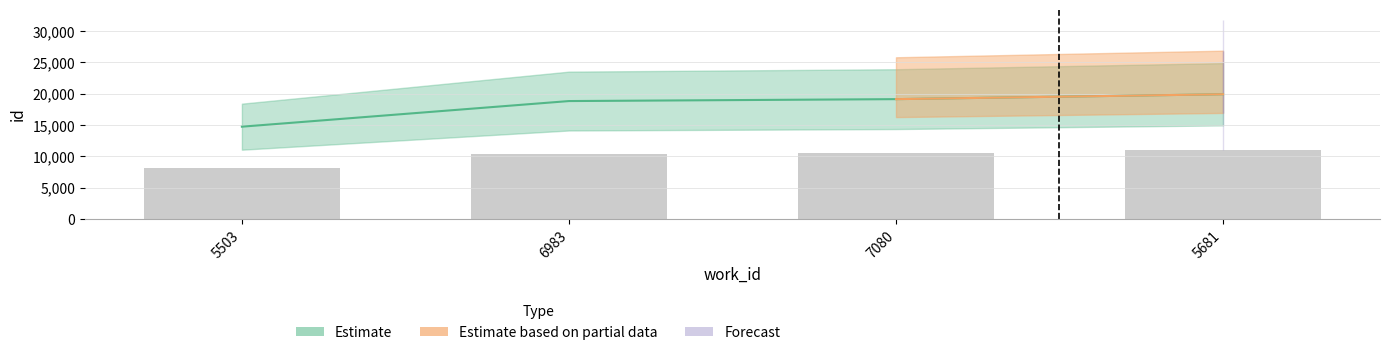

Reading left to right, extract all data points from this chart.

5503=14726	6983=18822	7080=19128	5681=19910